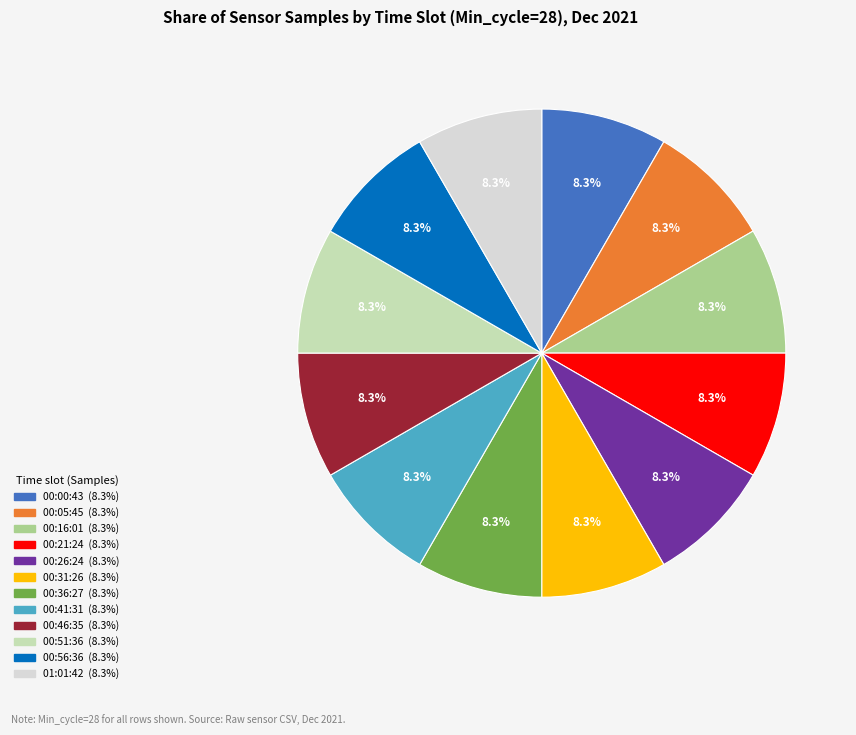

Is there any slice that represents more than half of the pie?

No